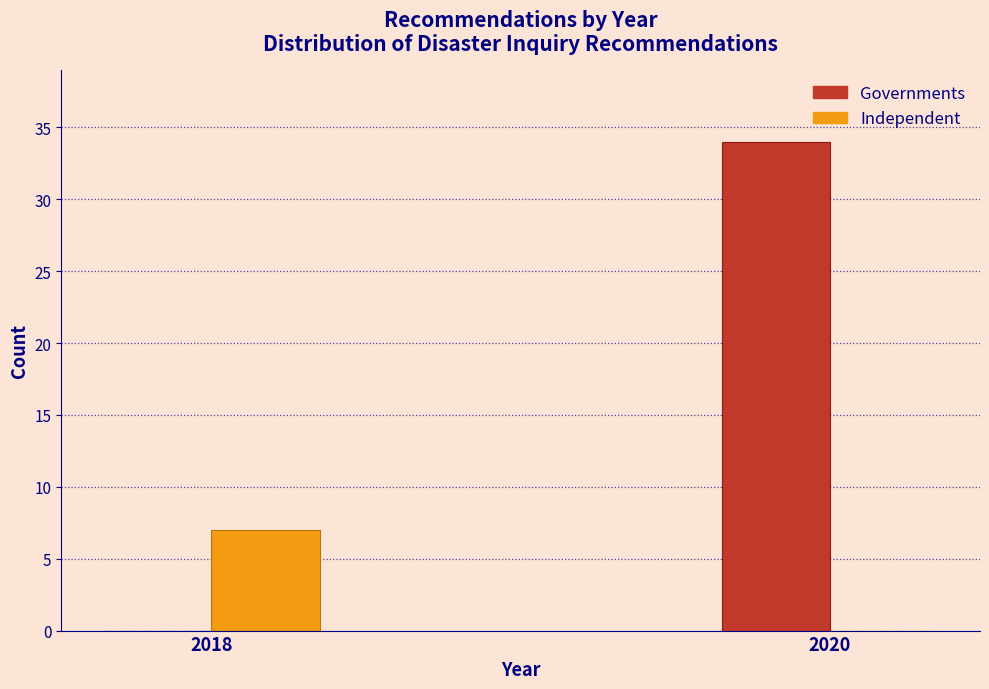

Reading left to right, list all the values displayed in this chart.

Governments: 2018=0	2020=34
Independent: 2018=7	2020=0